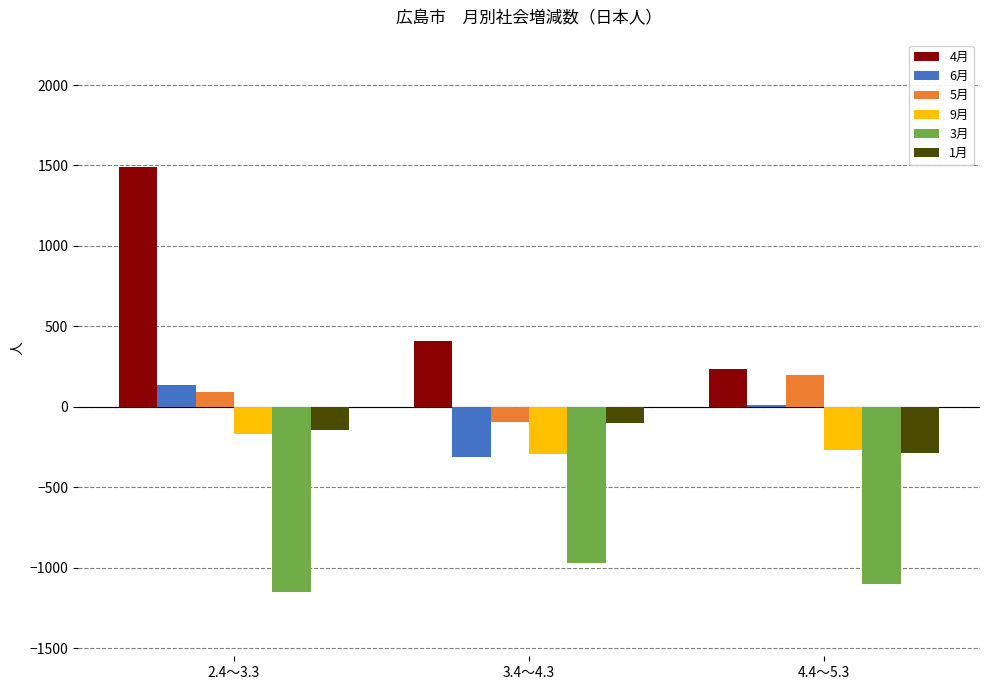

What is the label of the 2nd bar from the left?

3.4～4.3